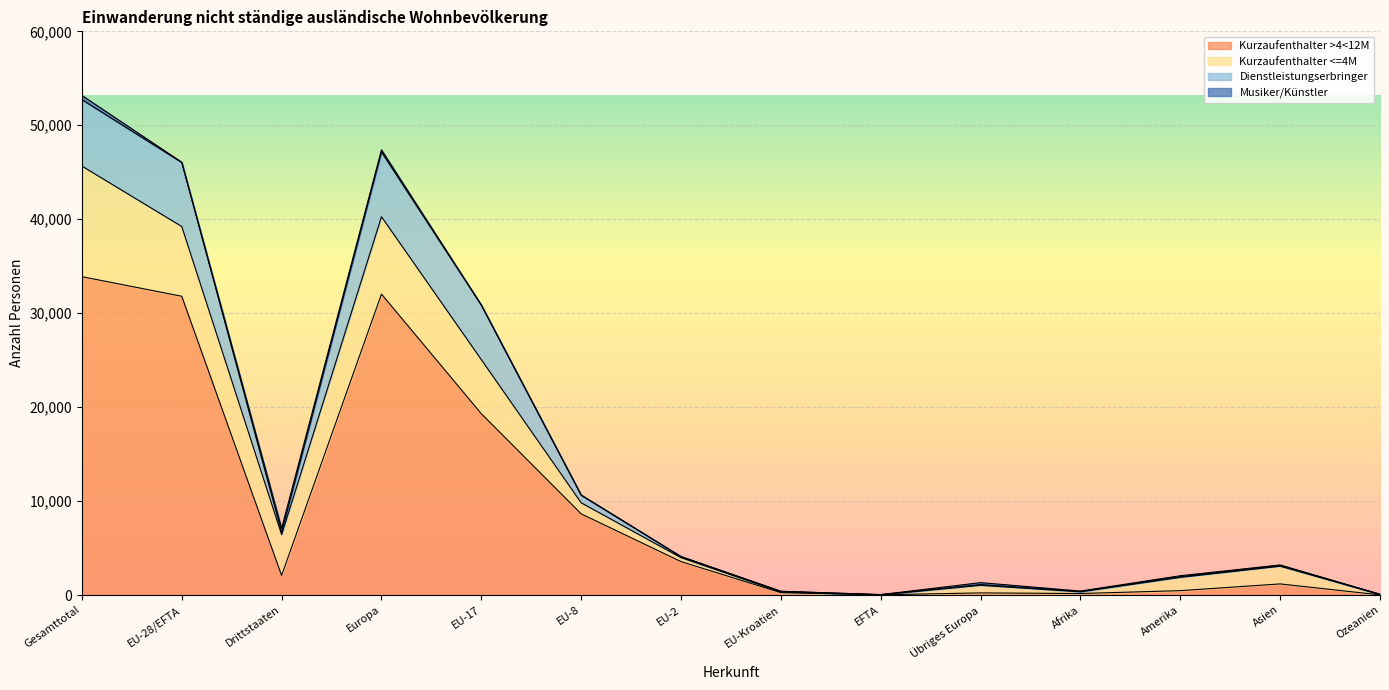

Does the chart display data point markers on the line(s)?

No